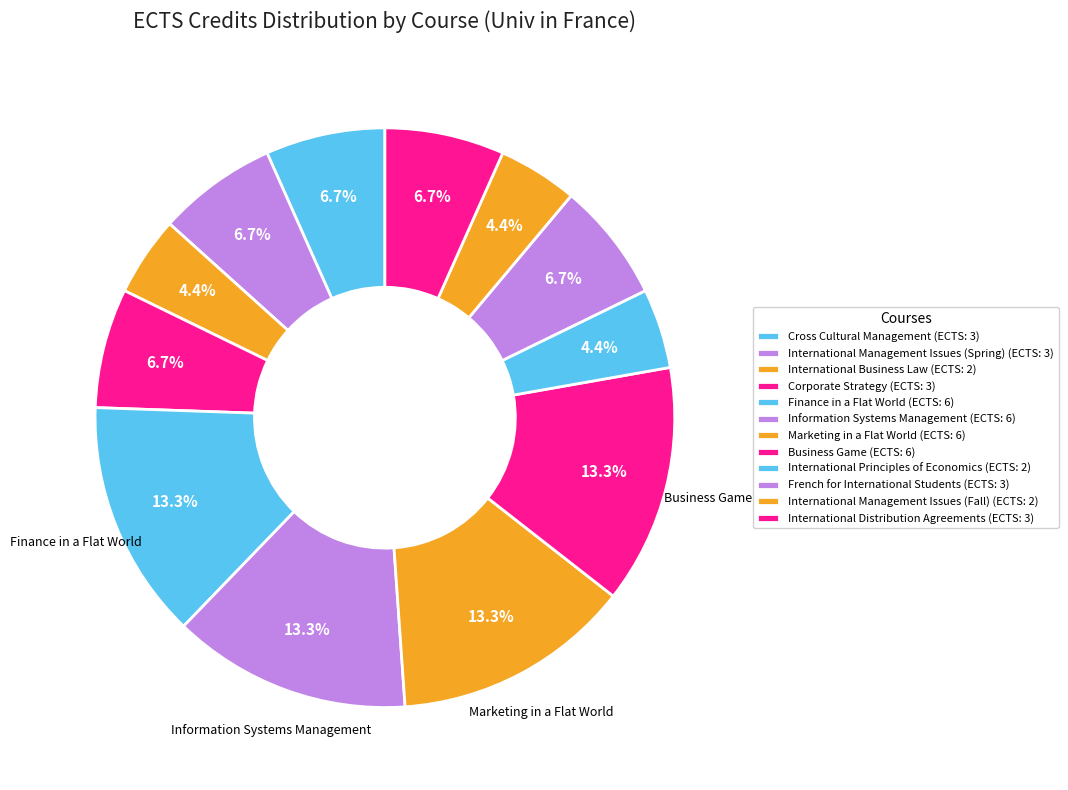

How many segments does this pie chart have?

12